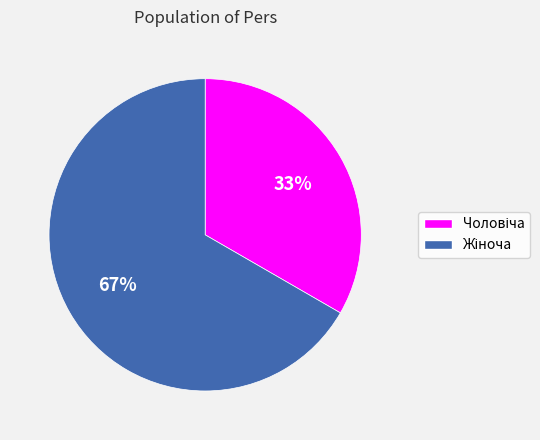

To the nearest percent, what is the average slice percentage?

50%